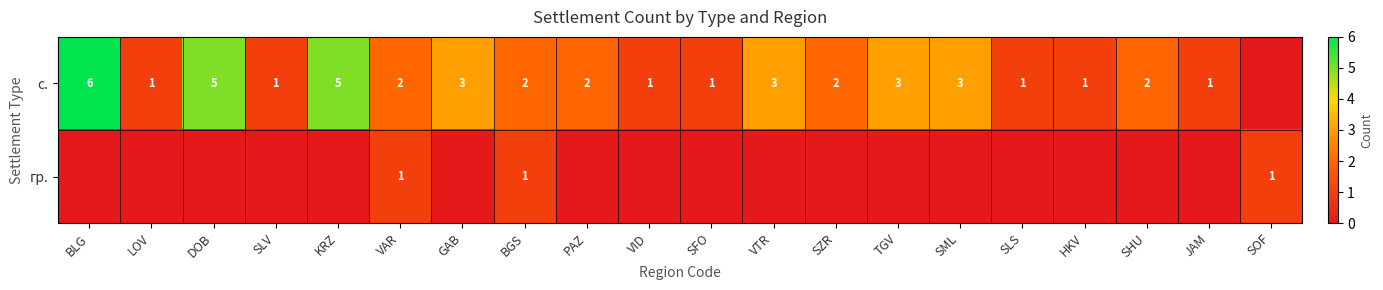

At how many categories does at least one series exceed 5?

1